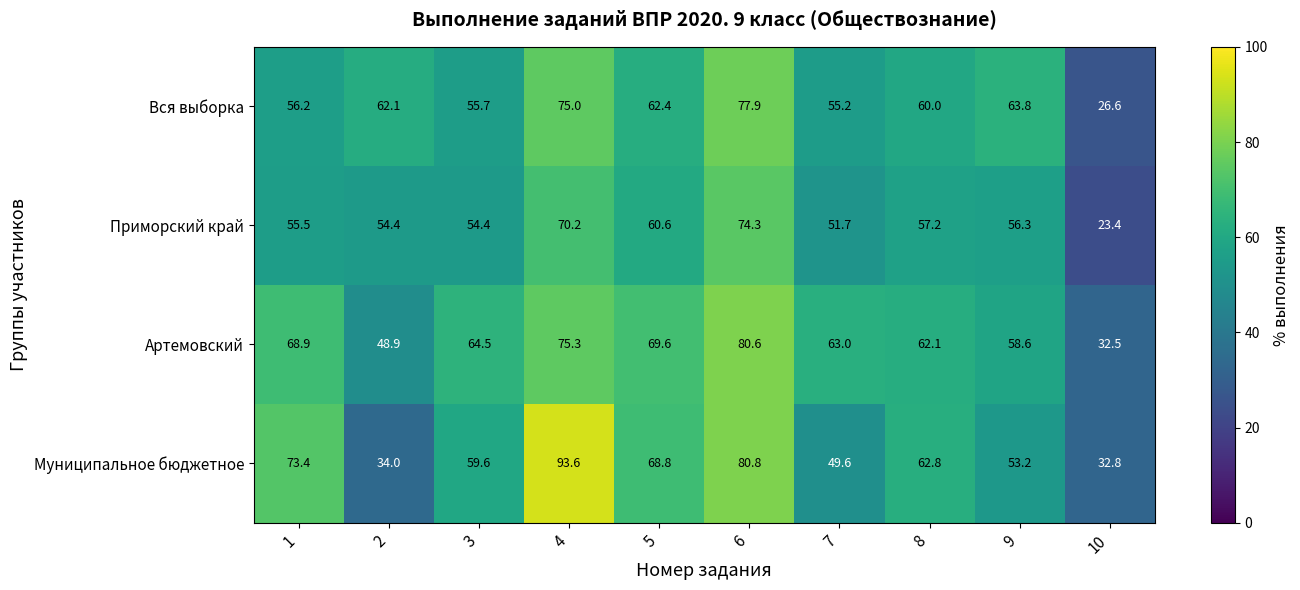

List the series in order of their peak value, lowest first.

Приморский край, Вся выборка, Артемовский, Муниципальное бюджетное